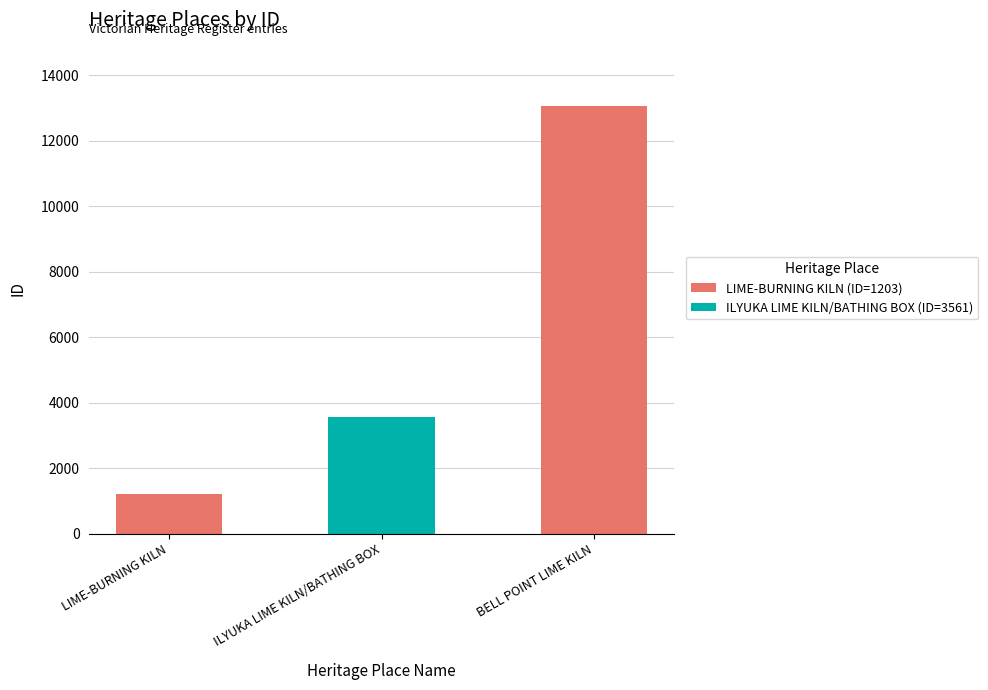

What is the label of the 2nd bar from the right?

ILYUKA LIME KILN/BATHING BOX